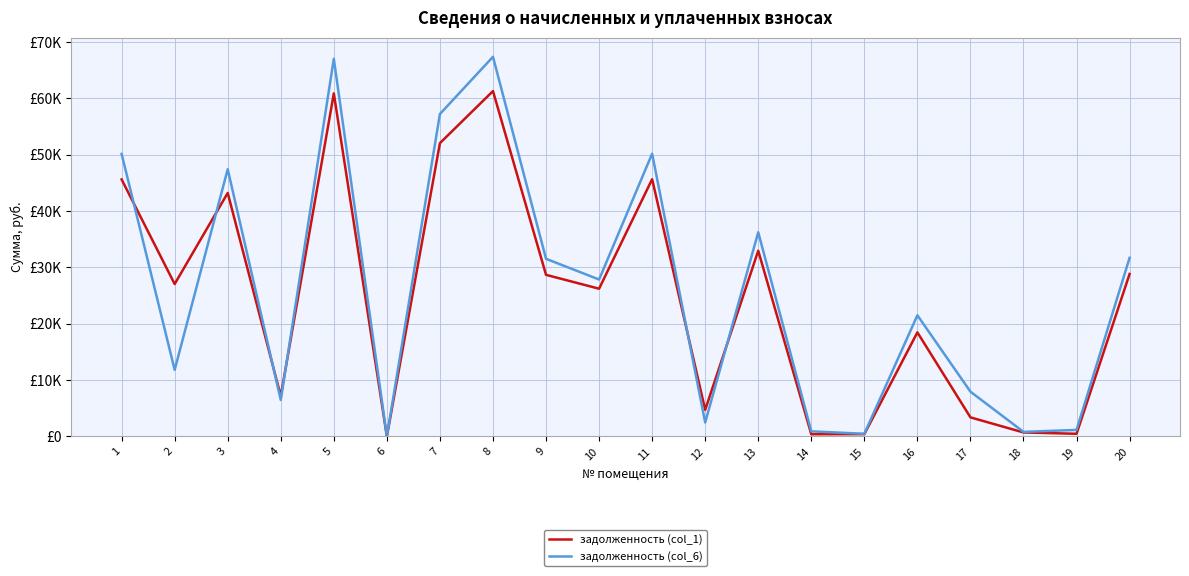

Which series ends up on top after the final intersection of задолженность (col_6) and задолженность (col_1)?

задолженность (col_6)